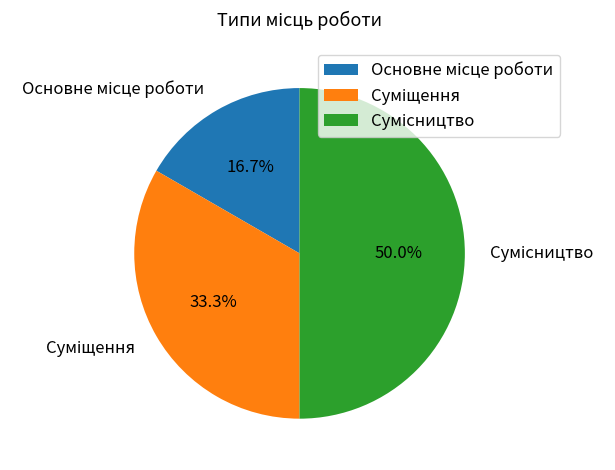

To the nearest percent, what percentage of the pie is Сумісництво?

50%